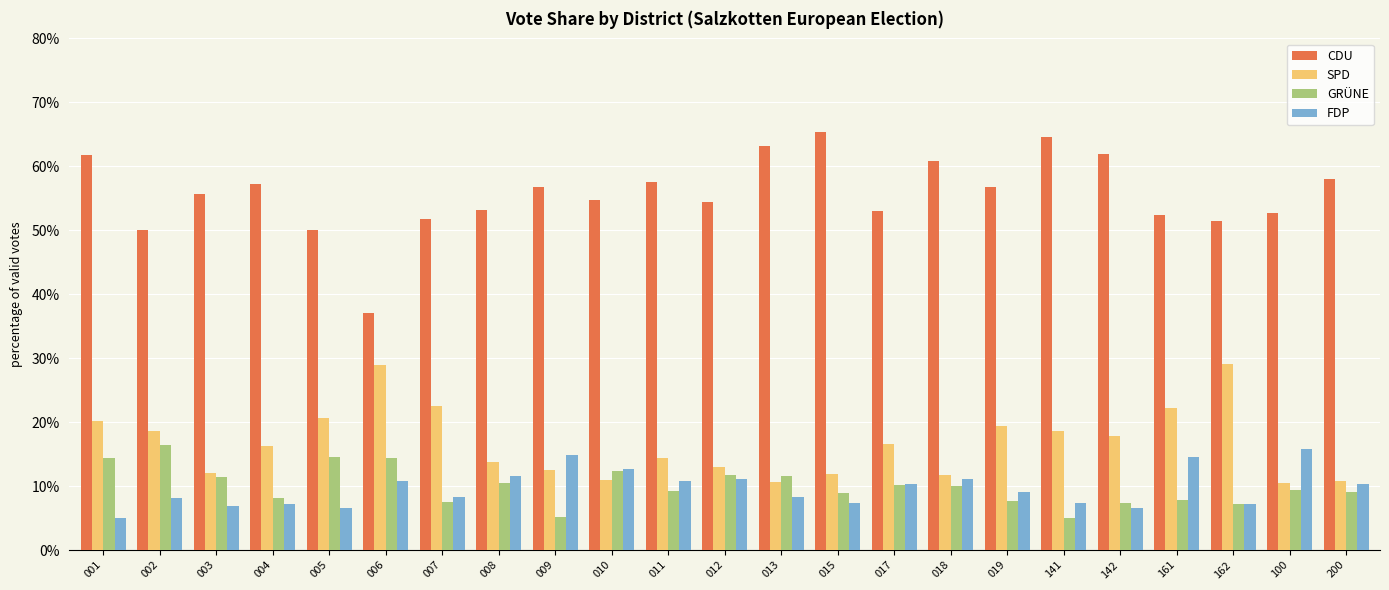

Which series has the largest range (max minus min)?

CDU